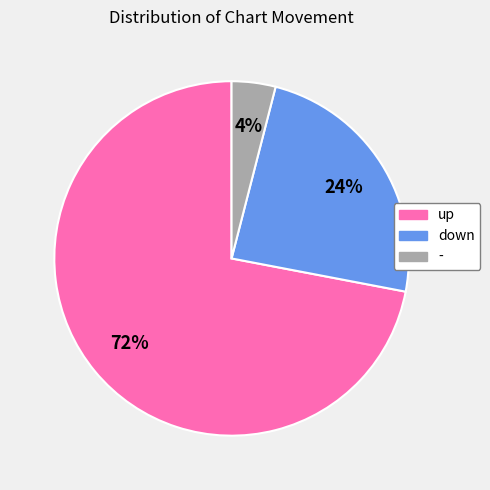

To the nearest percent, what is the difference between the largest and smallest slice percentages?

68%